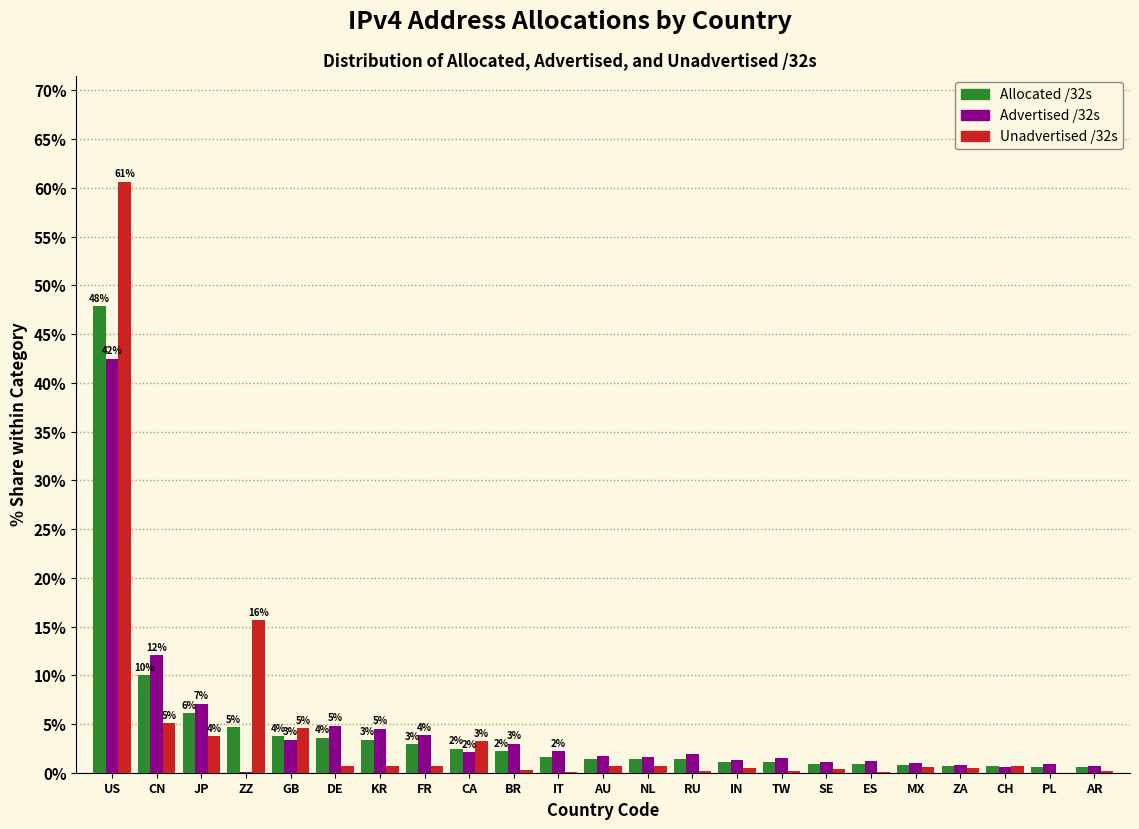

Which label corresponds to the largest value in the chart?

US